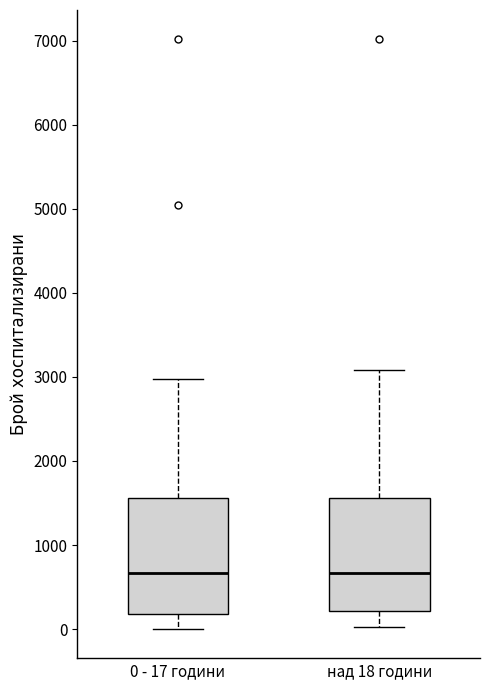

Where is the lower edge of the box for над 18 години on the y-axis? The values are not printed on the chart, so give them approximately, as read against the axis.

200